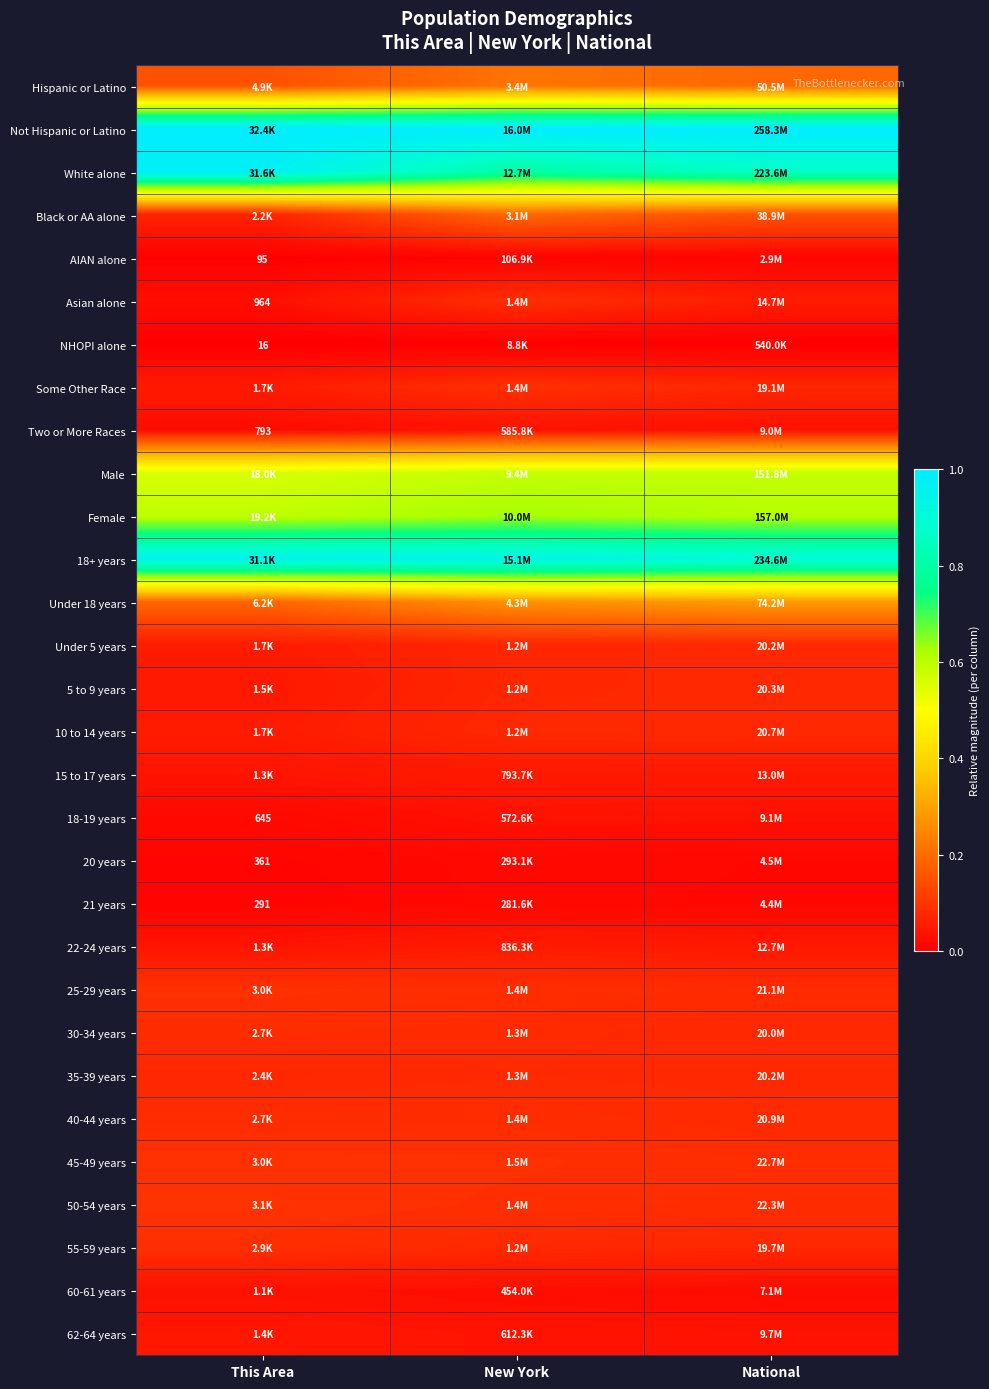

Is it true that 62-64 years equals 0.1 at This Area?

False